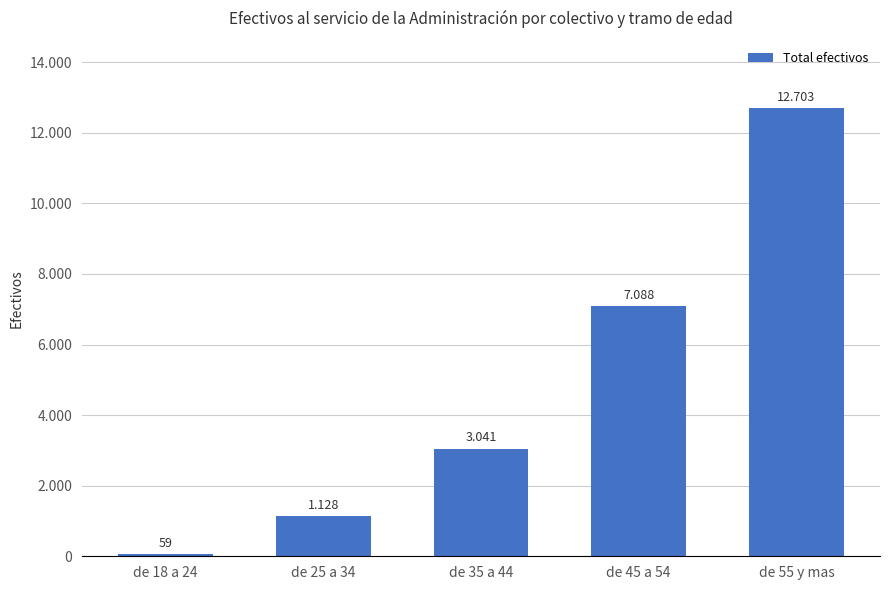

Reading right to left, extract all data points from this chart.

12703	7088	3041	1128	59